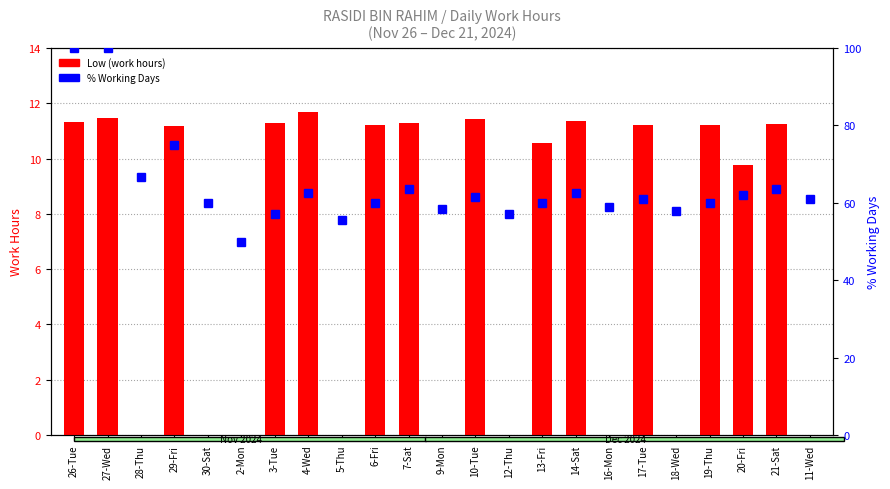

How many values in the % Working Days series exceed 60?

12